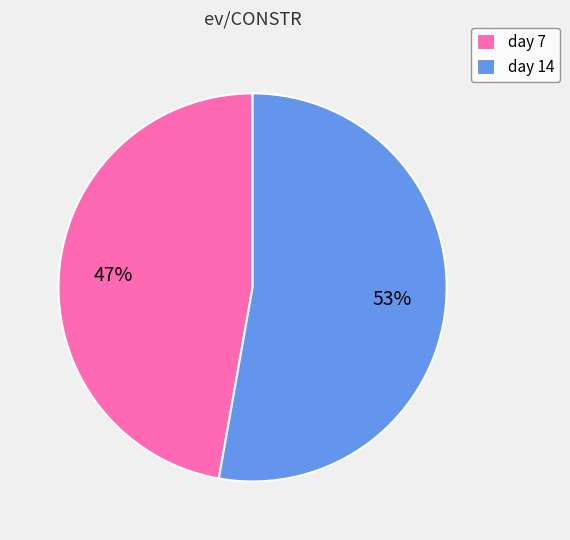

To the nearest percent, what is the average slice percentage?

50%